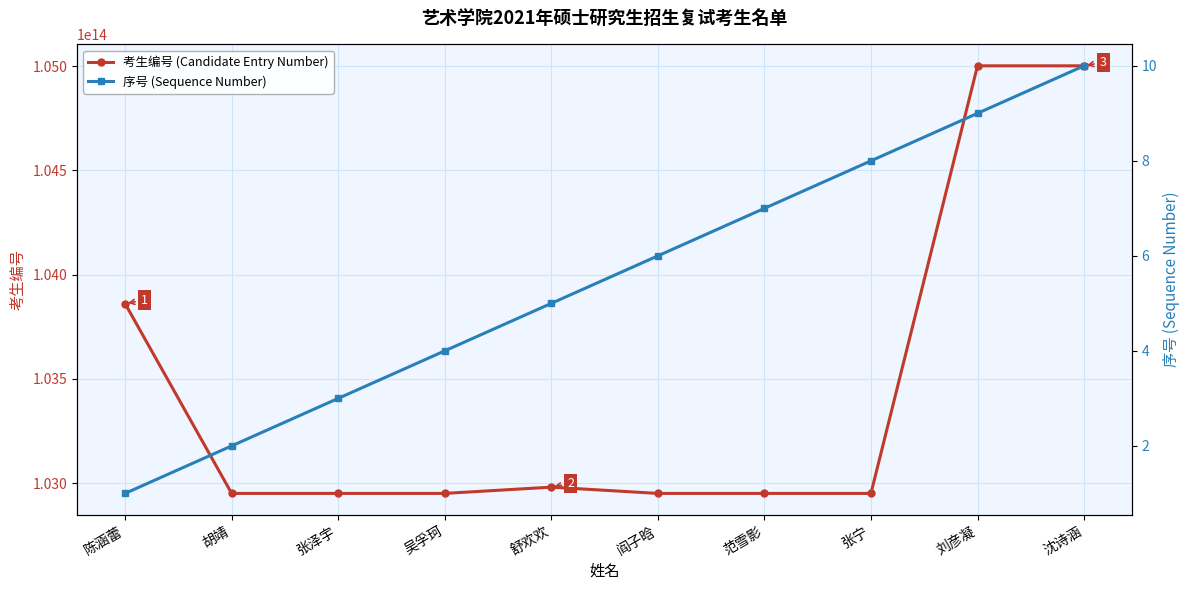

How many data points in 序号 (Sequence Number) are less than 6?

5